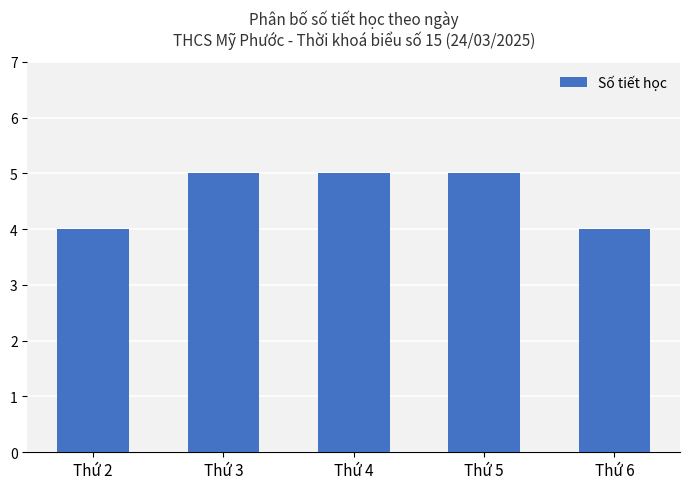

What is the minimum value shown in the chart?

4